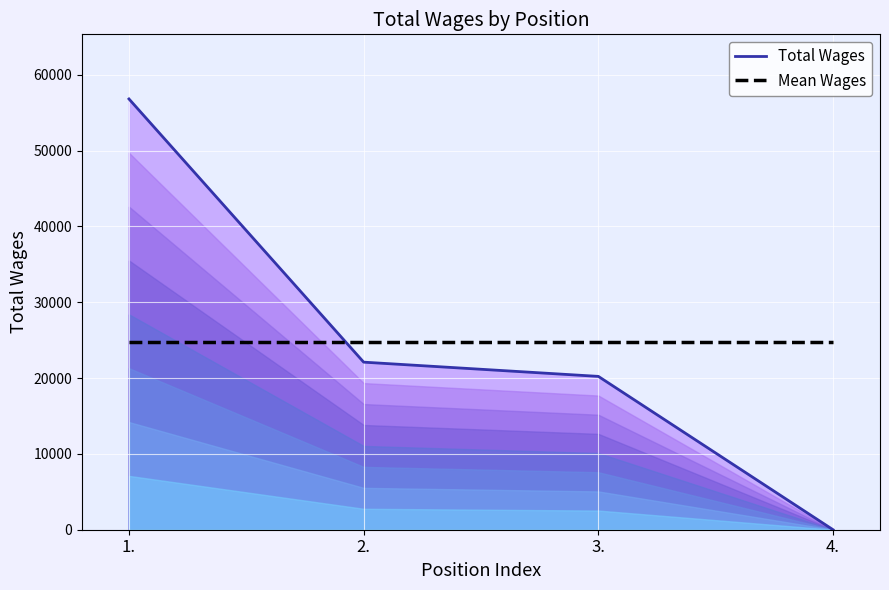

At which label does Mean Wages reach its minimum?

1.